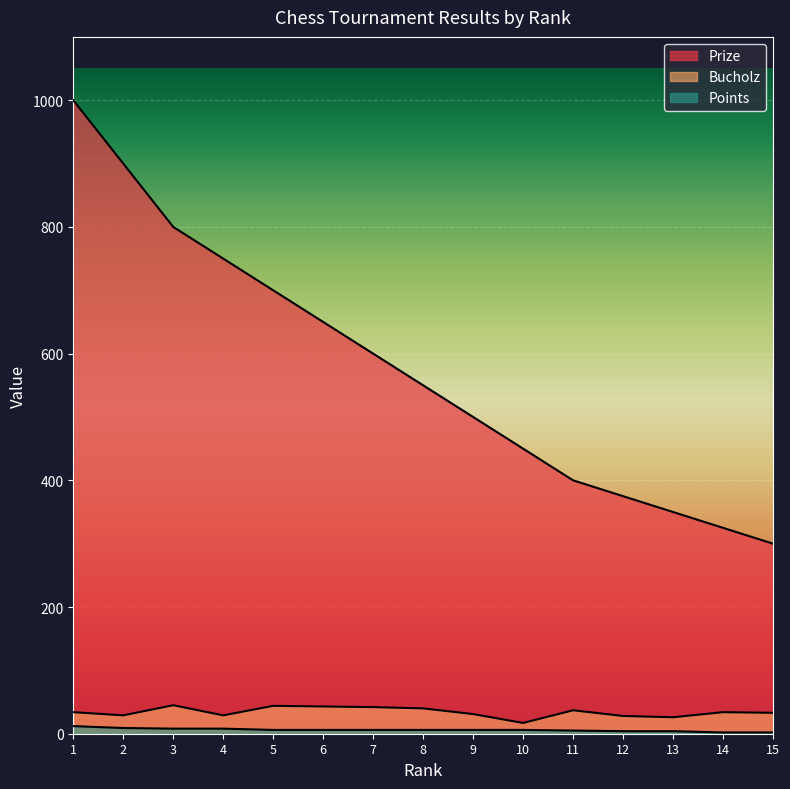

True or false: Bucholz and Points cross at least once.

False